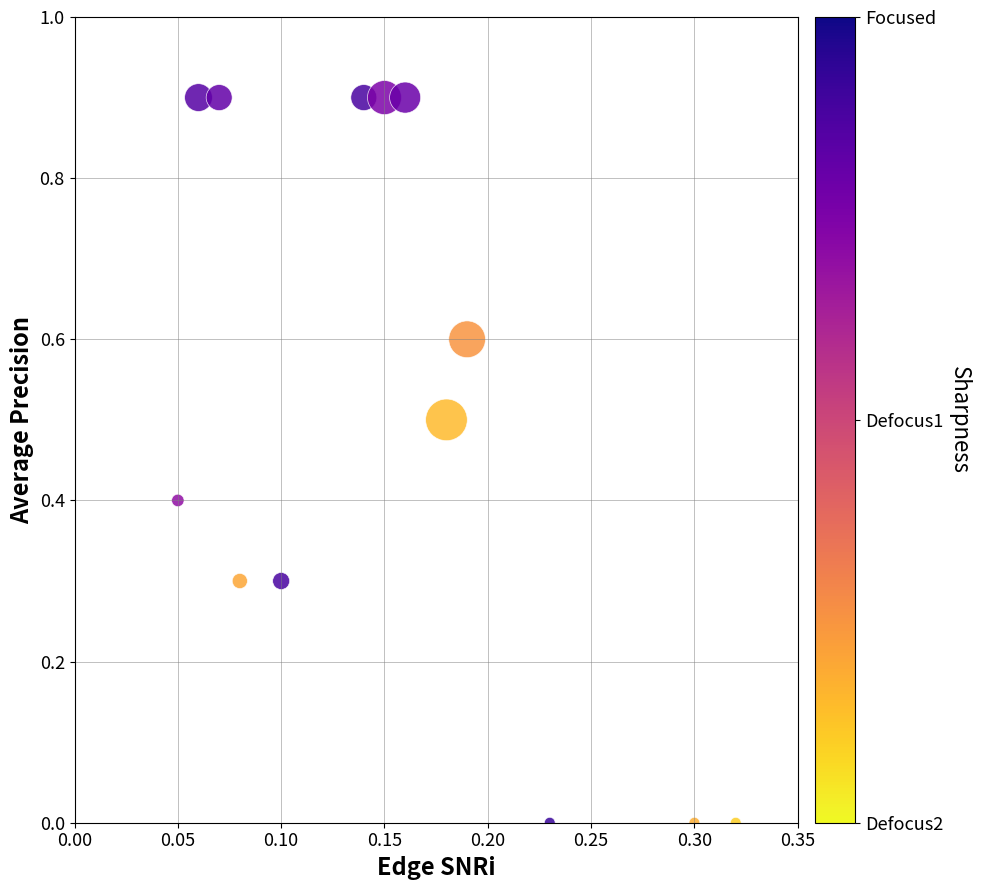

What is the range of Y values (max minus min)?

0.9